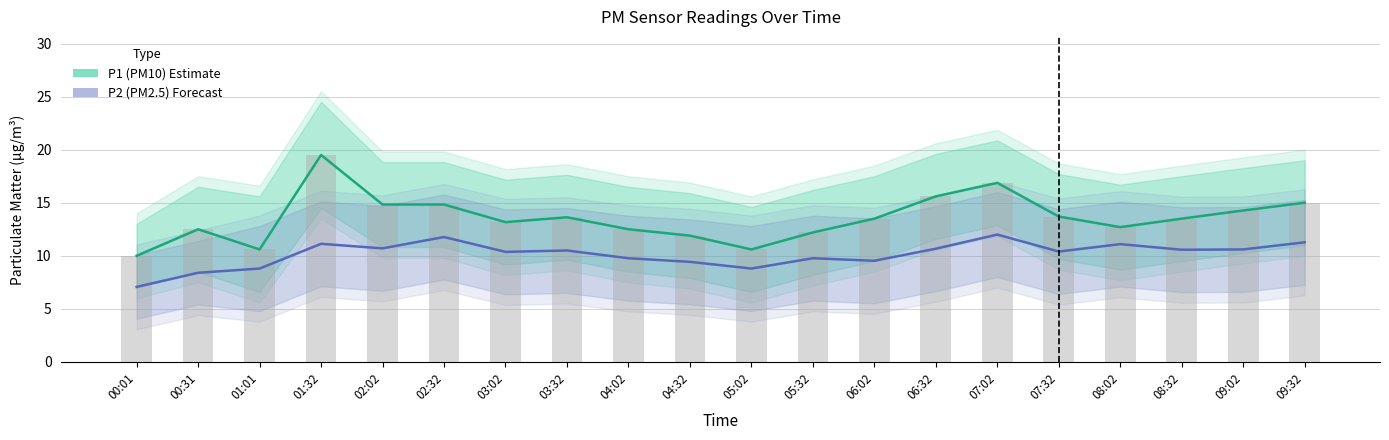

What is the minimum value shown in the chart?

7.1